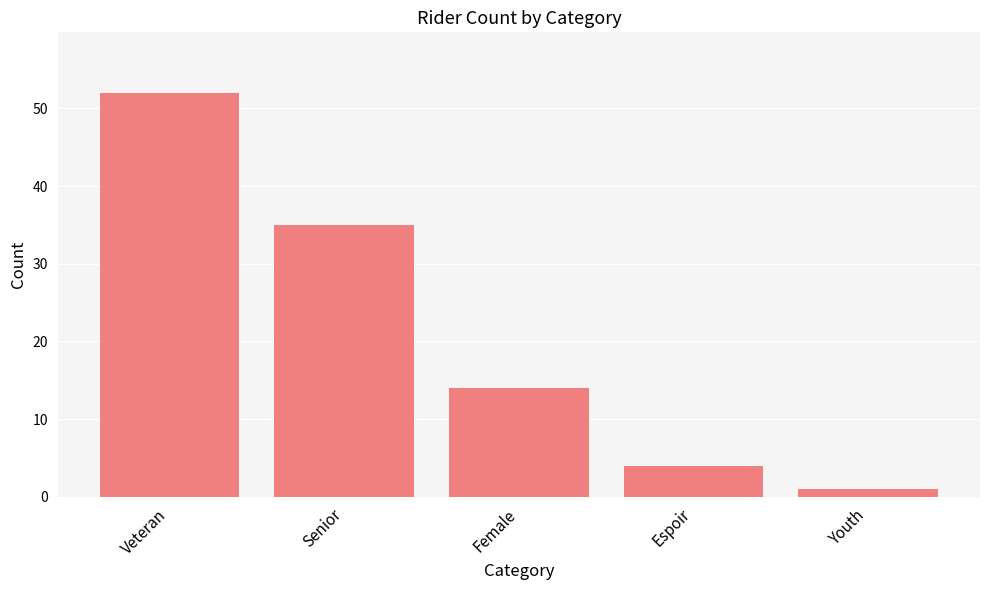

What is the difference between the values at Senior and Espoir?

31